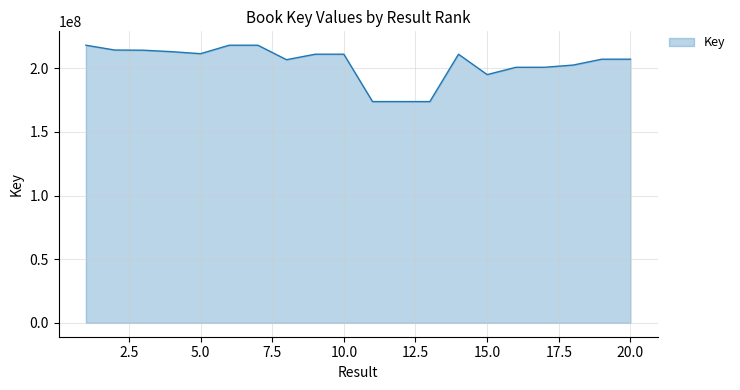

What is the greatest value displayed?

218171696